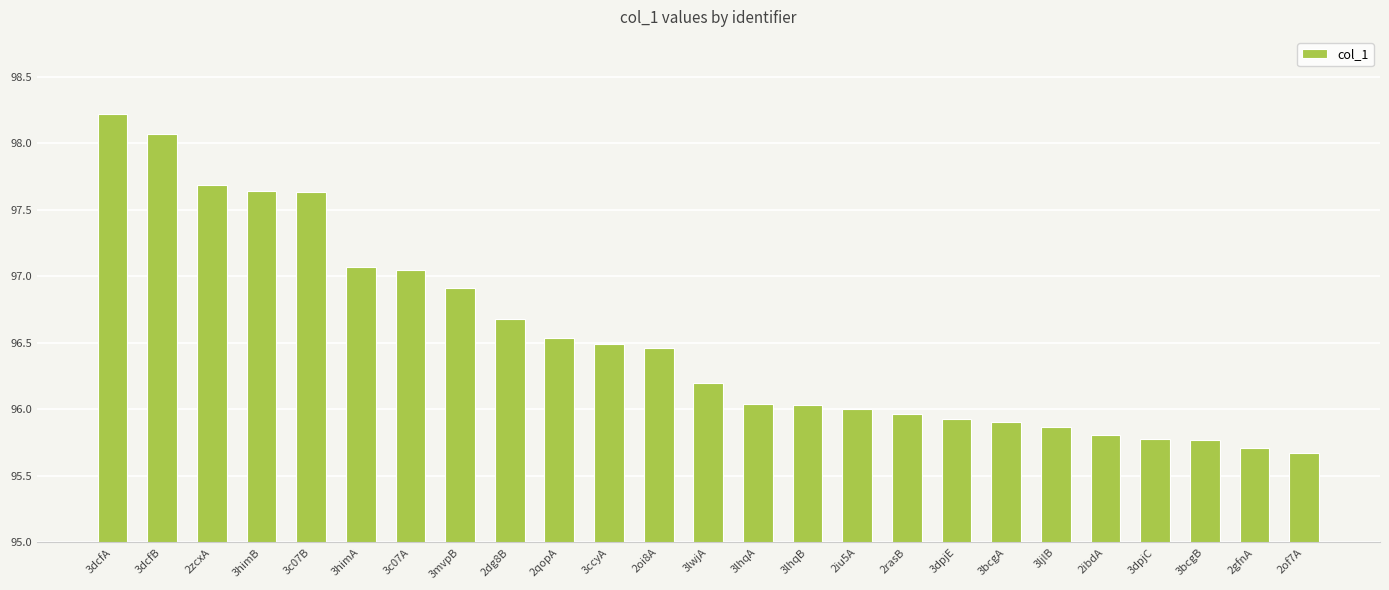

What is the sum of the values at 3dpjE and 3ccyA?

192.4